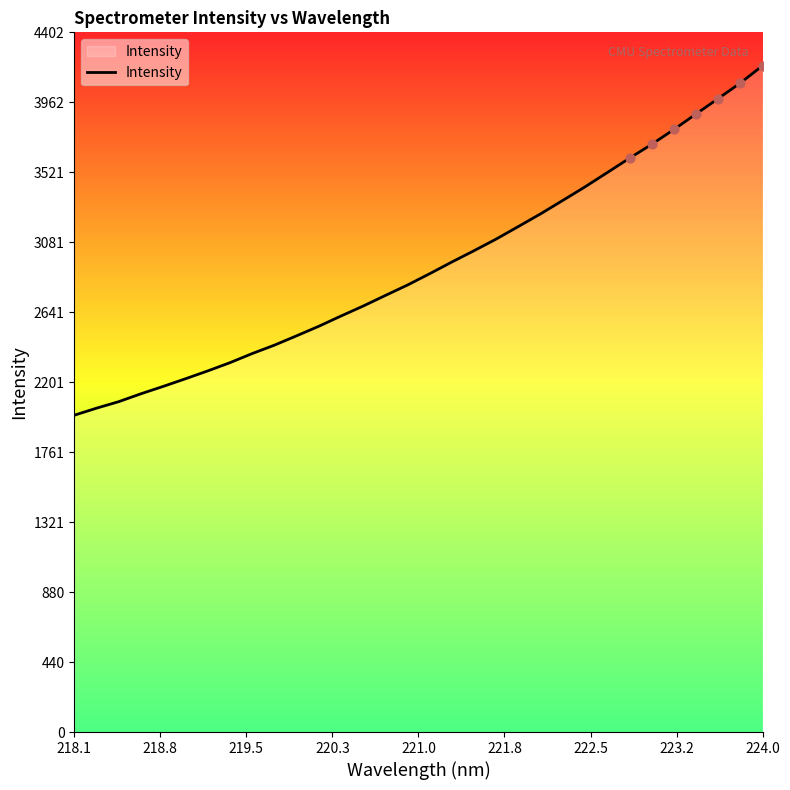

What is the greatest value displayed?

4192.2